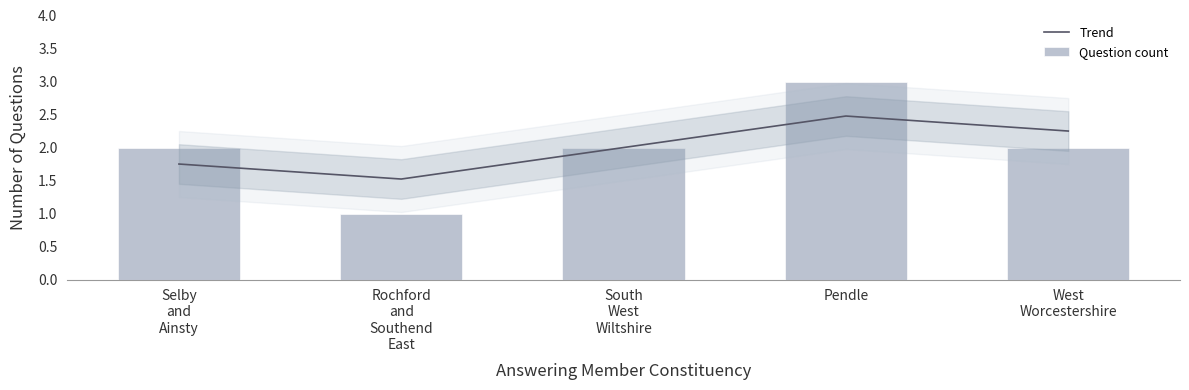

What value does the Question count series have at Pendle?

3.0